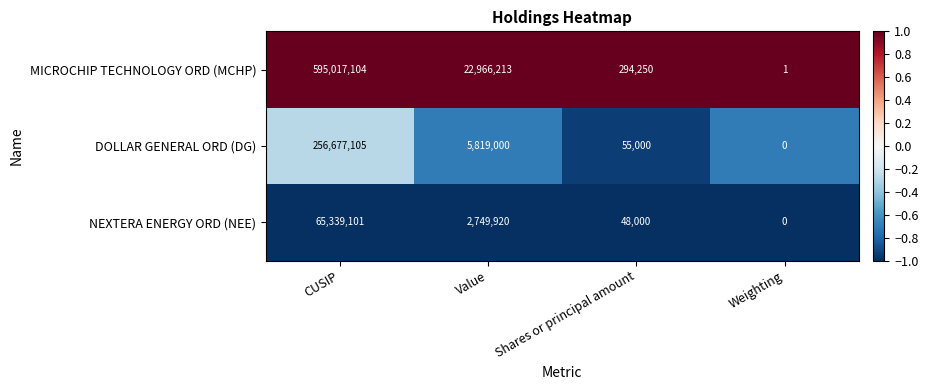

What is the difference between the highest and lowest values at Value?

20216293